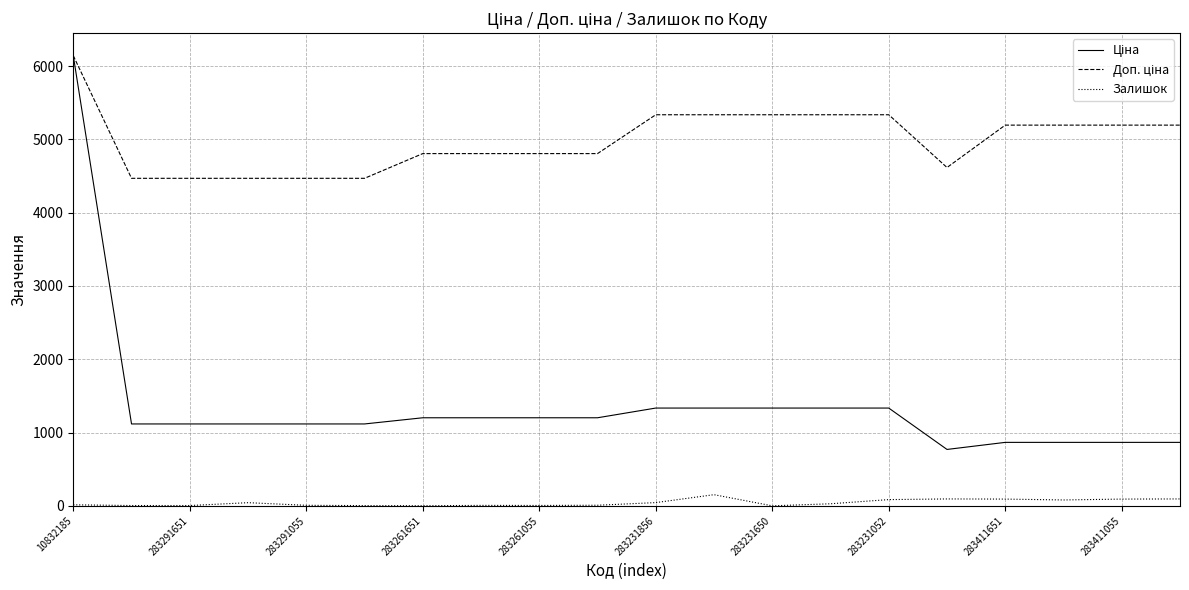

Does the chart have visible grid lines?

Yes